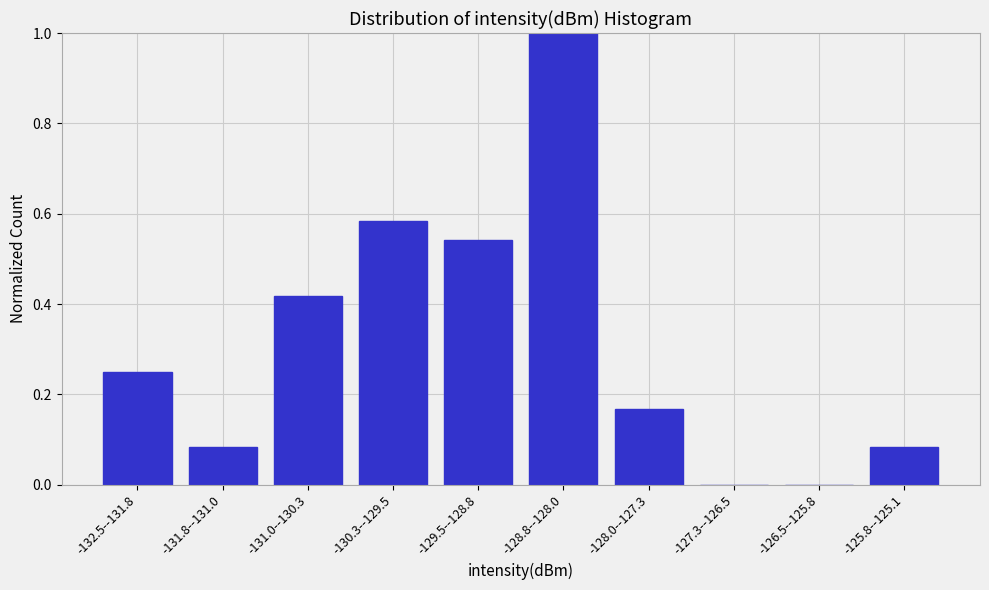

What is the maximum value shown in the chart?

1.0